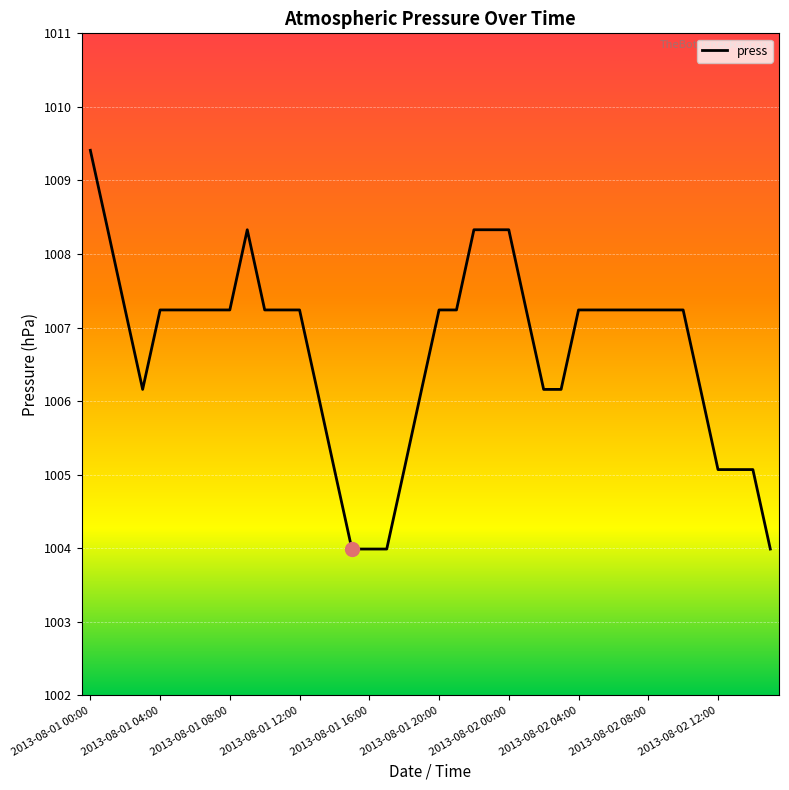

What is the difference between the maximum and minimum values?

5.4